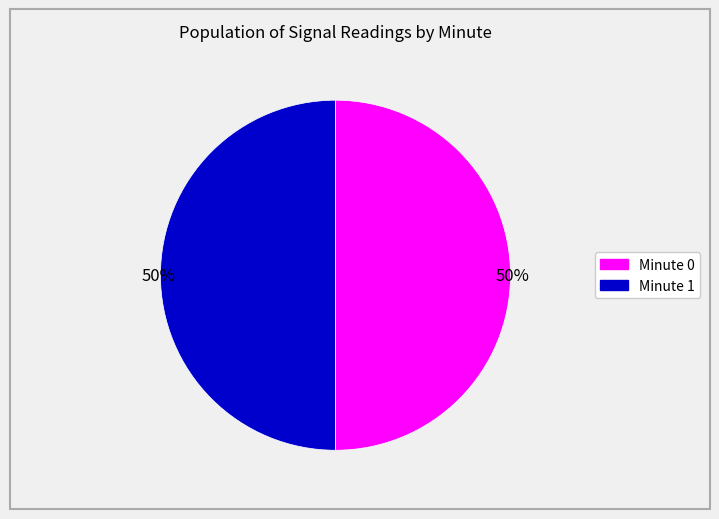

To the nearest percent, what is the average slice percentage?

50%